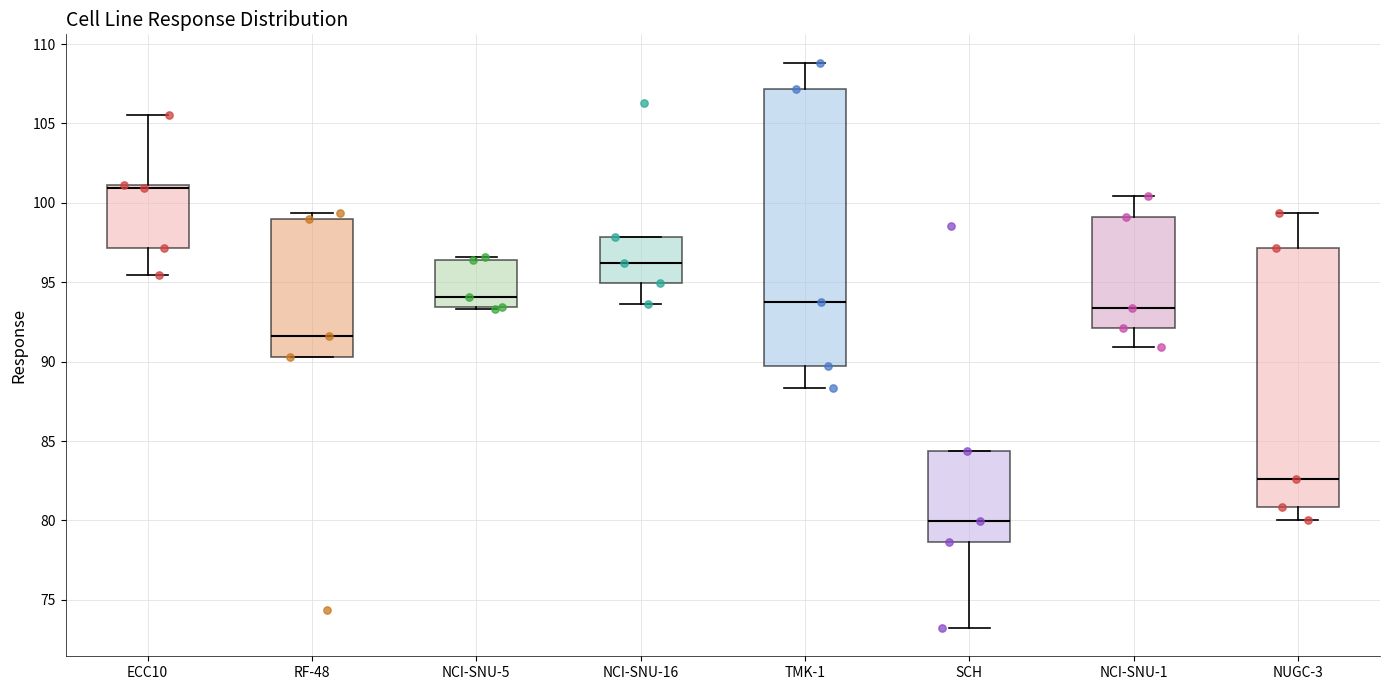

Reading left to right, transcribe this box plot: for each box, give where its median line is, the range the box spans, and where its two whiskers end, as read against the y-axis. The values are not printed on the chart, so give them approximately, as read against the axis.

ECC10: median 101.0 (just below the box's upper edge), box 97.0 to 101.0, whiskers 95.5 to 105.5
RF-48: median 91.5, box 90.5 to 99.0, whiskers 90.5 to 99.5
NCI-SNU-5: median 94.0, box 93.5 to 96.5, whiskers 93.5 to 96.5 (just above the box's upper edge)
NCI-SNU-16: median 96.0, box 95.0 to 98.0, whiskers 93.5 to 98.0
TMK-1: median 93.5, box 89.5 to 107.0, whiskers 88.5 to 109.0
SCH: median 80.0, box 78.5 to 84.5, whiskers 73.0 to 84.5
NCI-SNU-1: median 93.5, box 92.0 to 99.0, whiskers 91.0 to 100.5
NUGC-3: median 82.5, box 81.0 to 97.0, whiskers 80.0 to 99.5